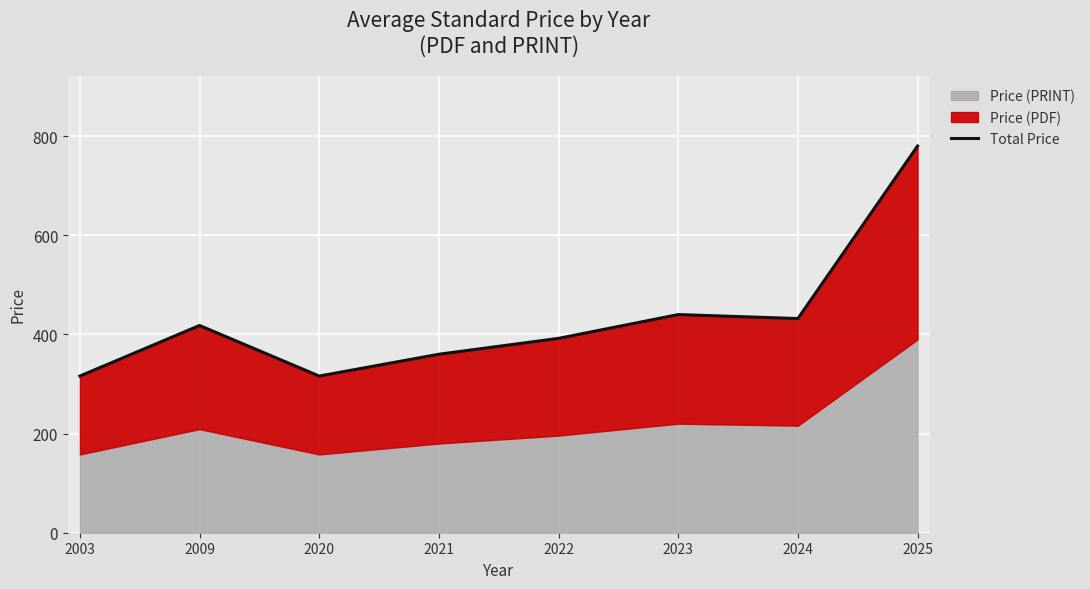

List the labels in order of value, smallest first.

2003, 2020, 2021, 2022, 2009, 2024, 2023, 2025